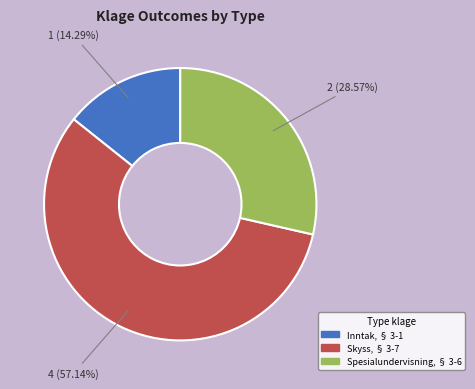

Is there any slice that represents more than half of the pie?

Yes